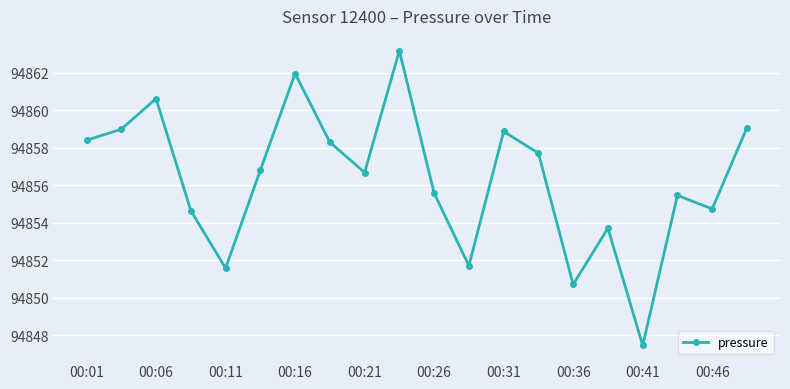

Reading left to right, transcribe all the data shown in this chart.

94858.4	94859.0	94860.6	94854.7	94851.6	94856.8	94862.0	94858.3	94856.7	94863.2	94855.6	94851.7	94858.9	94857.7	94850.7	94853.7	94847.5	94855.5	94854.8	94859.1